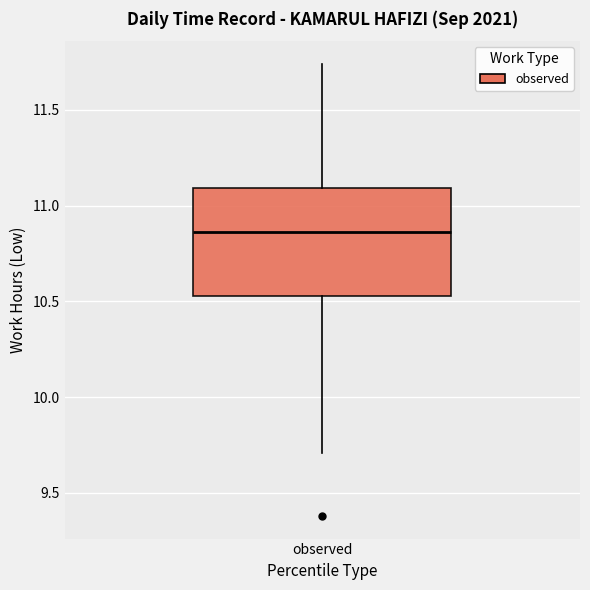

Read this box plot against the y-axis: the position of the median line, the range covered by the box, and the ends of both whiskers. The values are not printed on the chart, so give them approximately, as read against the axis.

median 10.85, box 10.55 to 11.10, whiskers 9.70 to 11.75